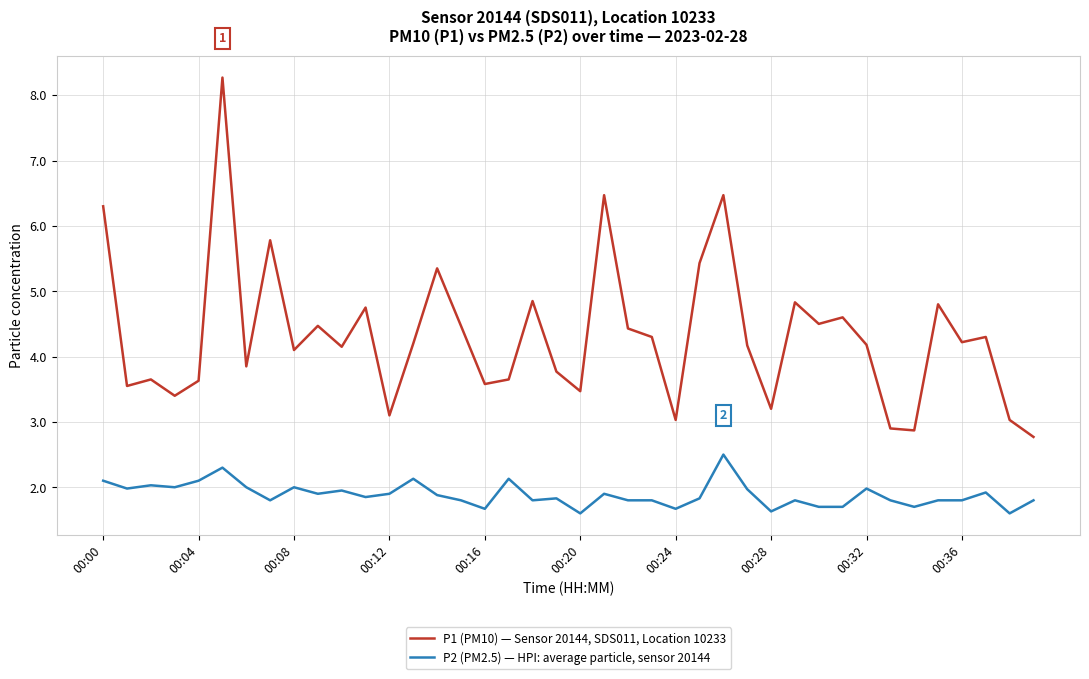

At how many categories does at least one series exceed 4?

24